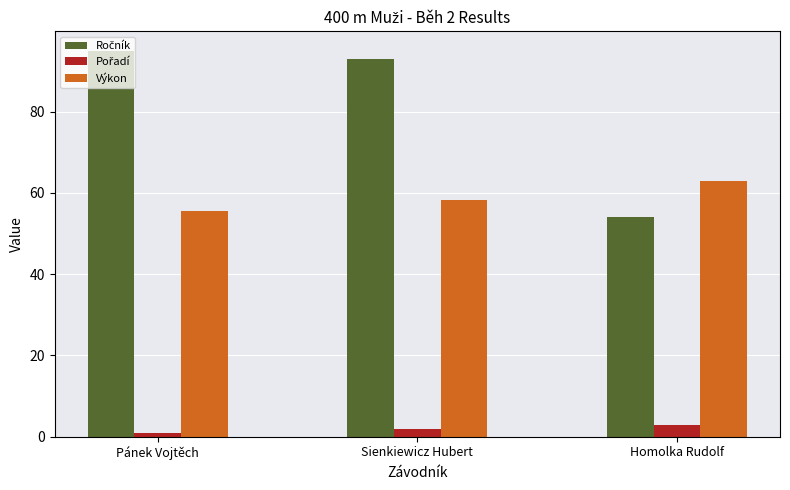

What is the highest value of the Výkon series?

63.0